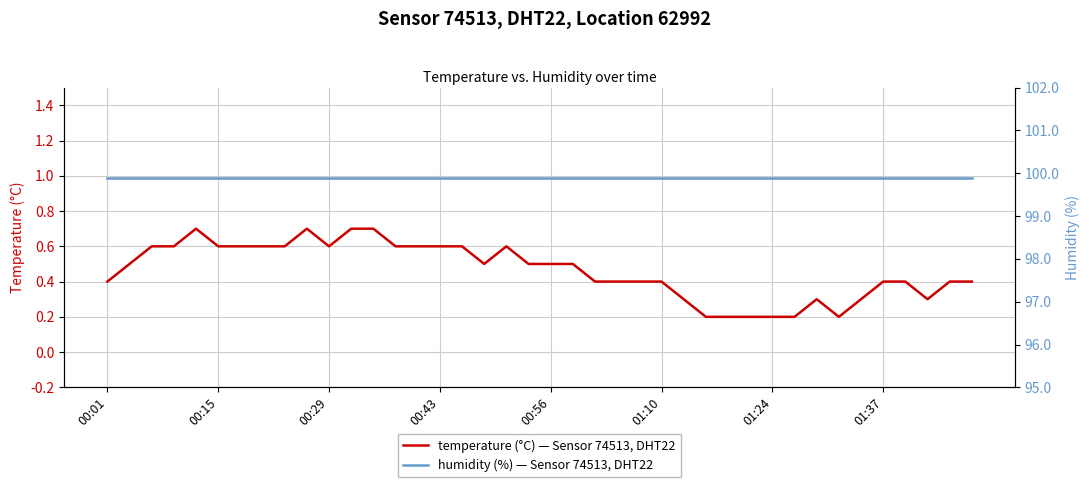

Is this an area chart (filled region under the line)?

No